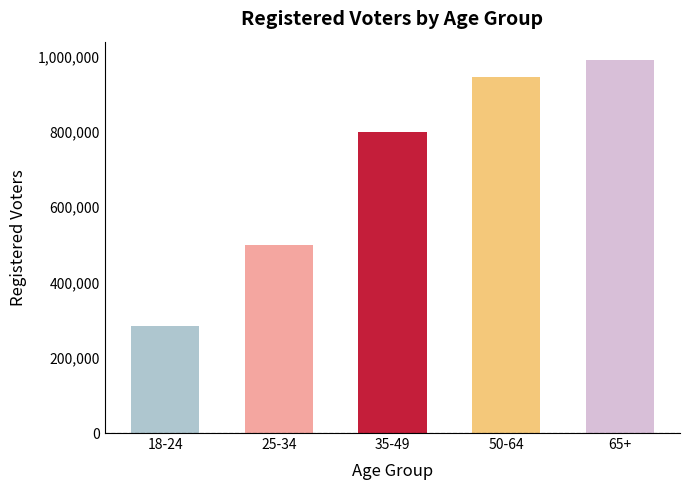

Is it true that the value at 35-49 is 798069?

True